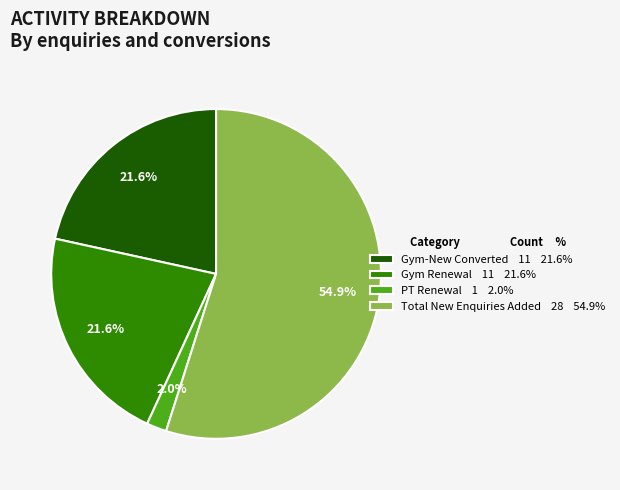

What is the smallest slice in the pie chart?

PT Renewal 1 2.0%